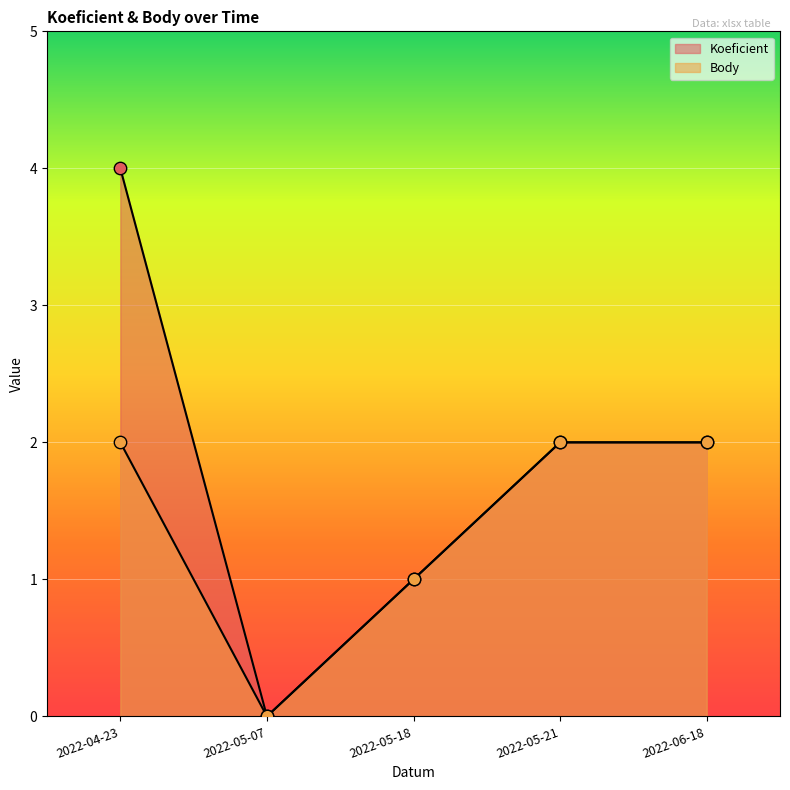

Which series contains the highest Y value?

Koeficient